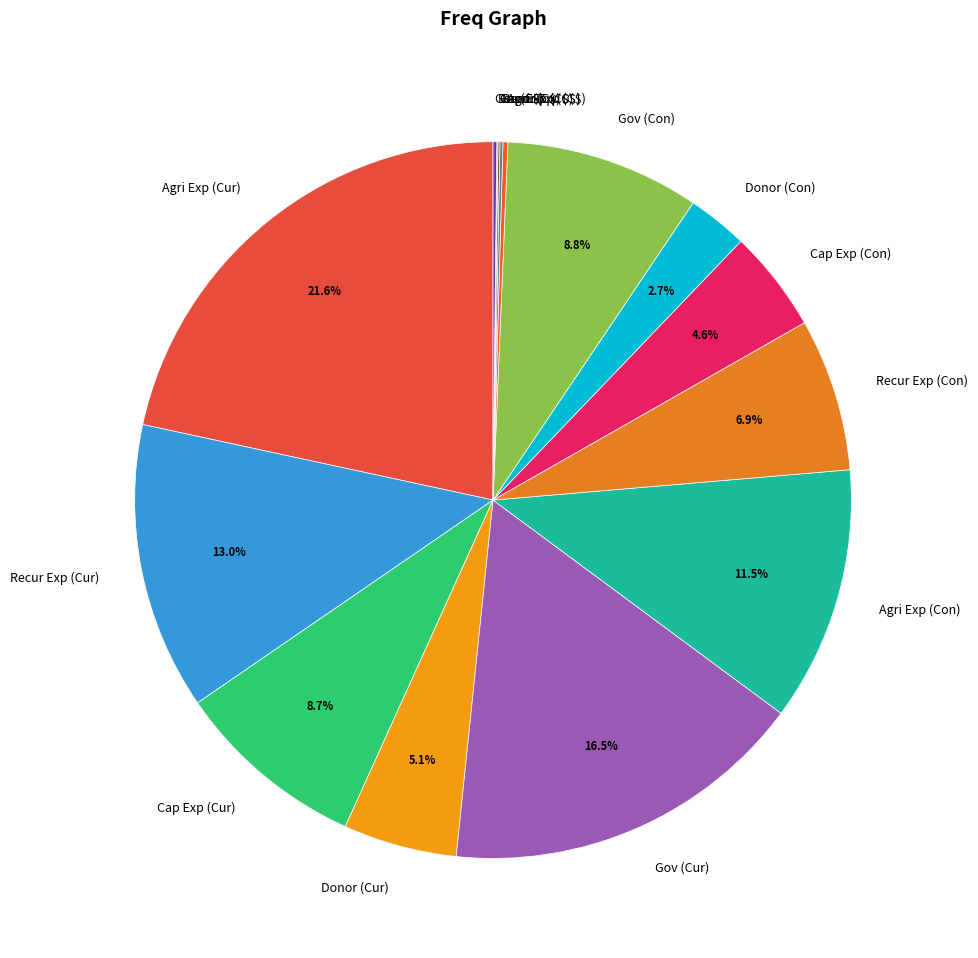

Is there any slice that represents more than half of the pie?

No